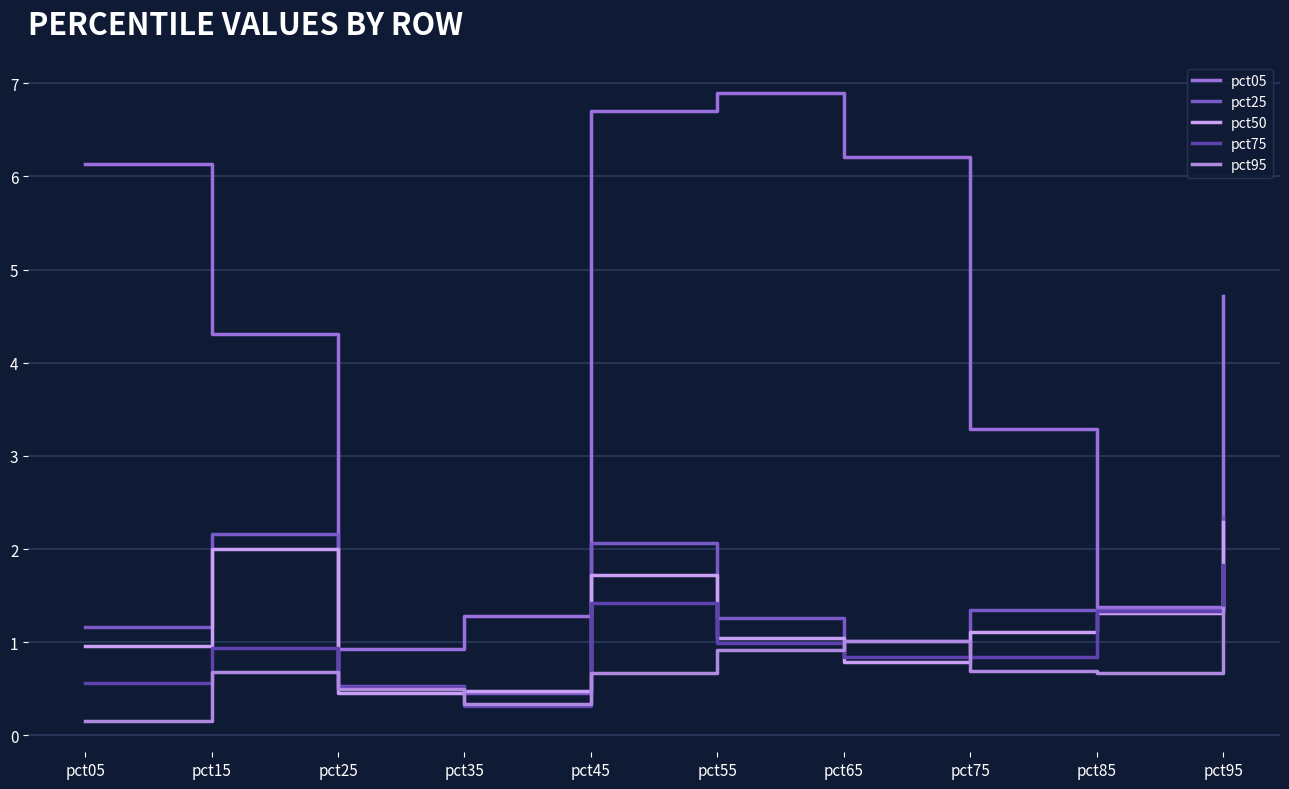

How many times do pct95 and pct50 cross each other?

4